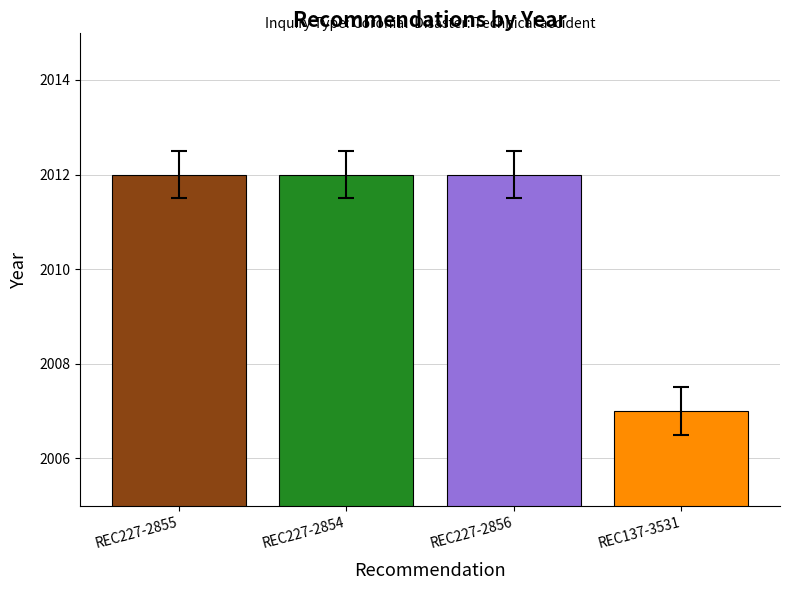

What is the label of the 4th bar from the right?

REC227-2855